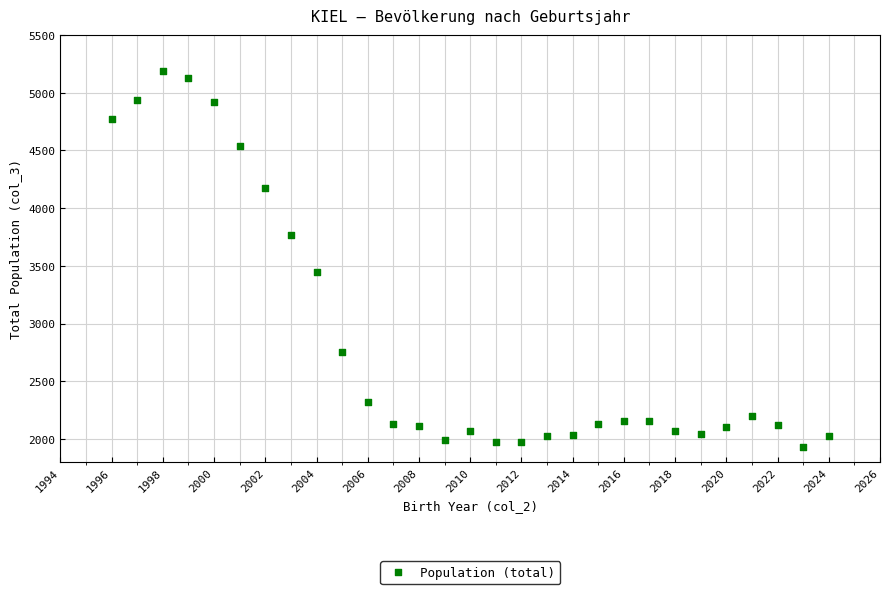

What is the range of Y values (max minus min)?

3250